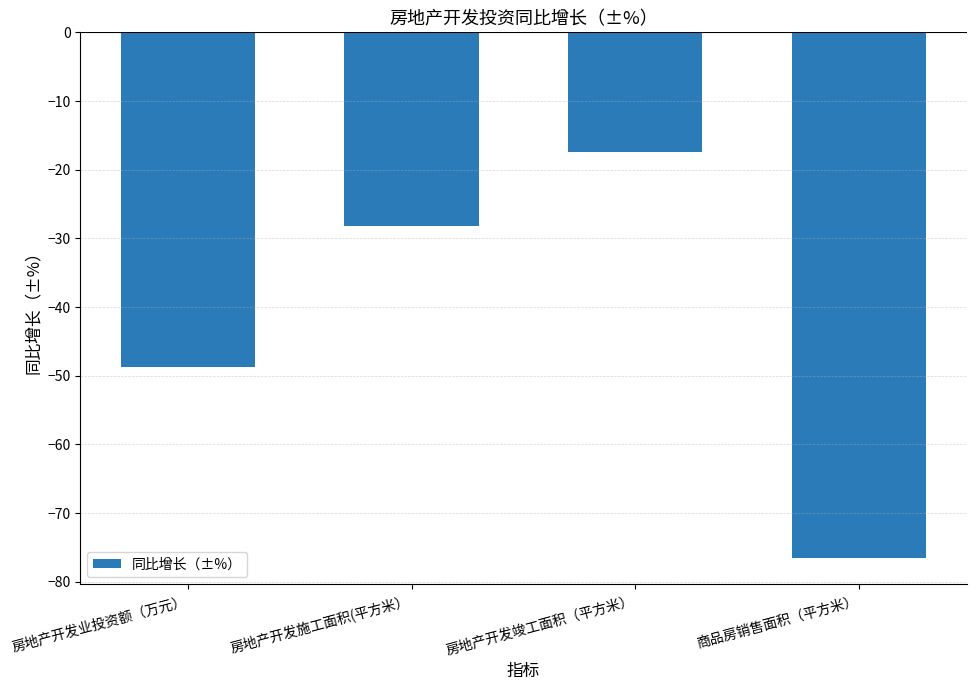

What is the difference between the maximum and minimum values?

59.1